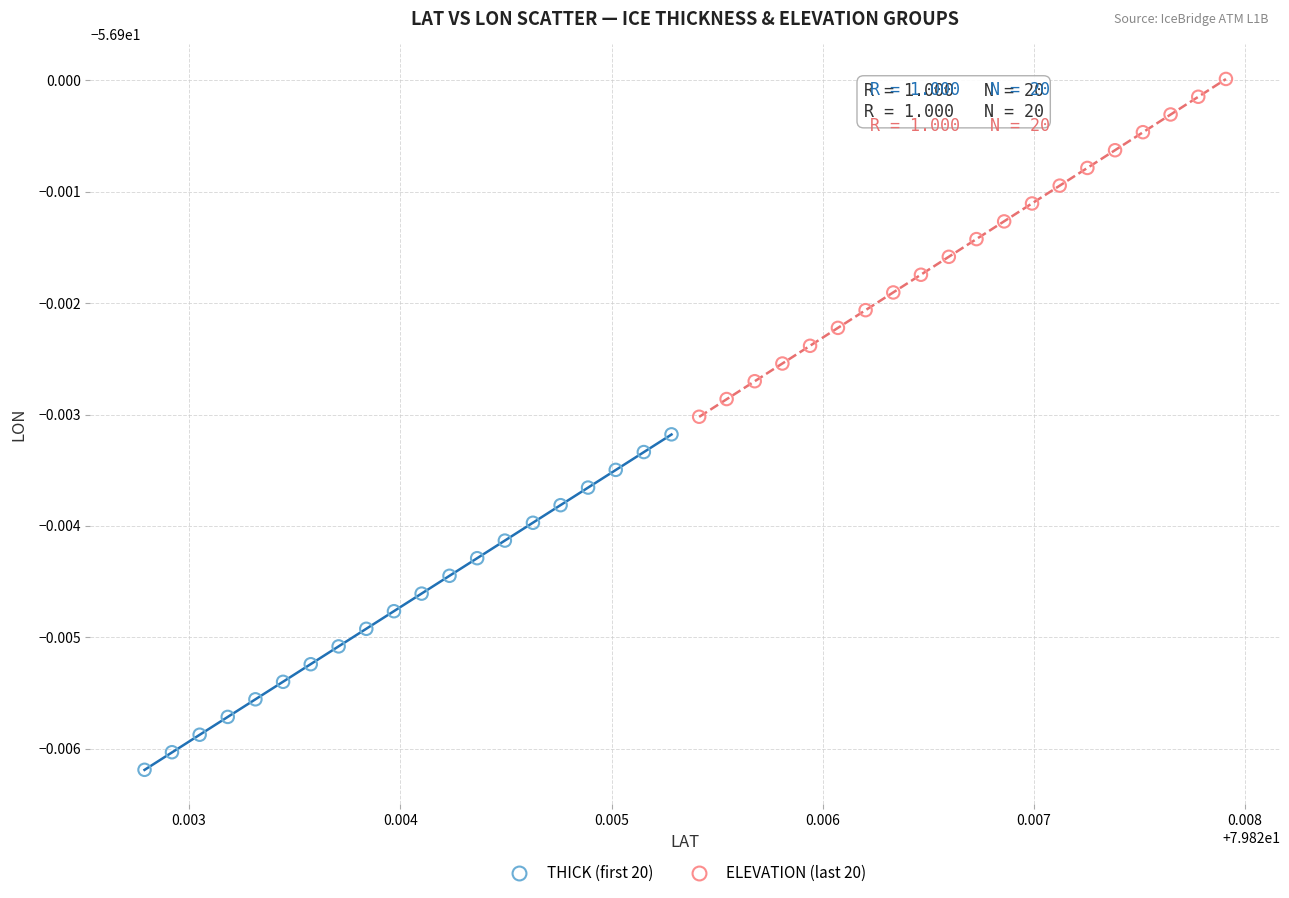

What are all the series names shown in the legend?

THICK (first 20), ELEVATION (last 20)